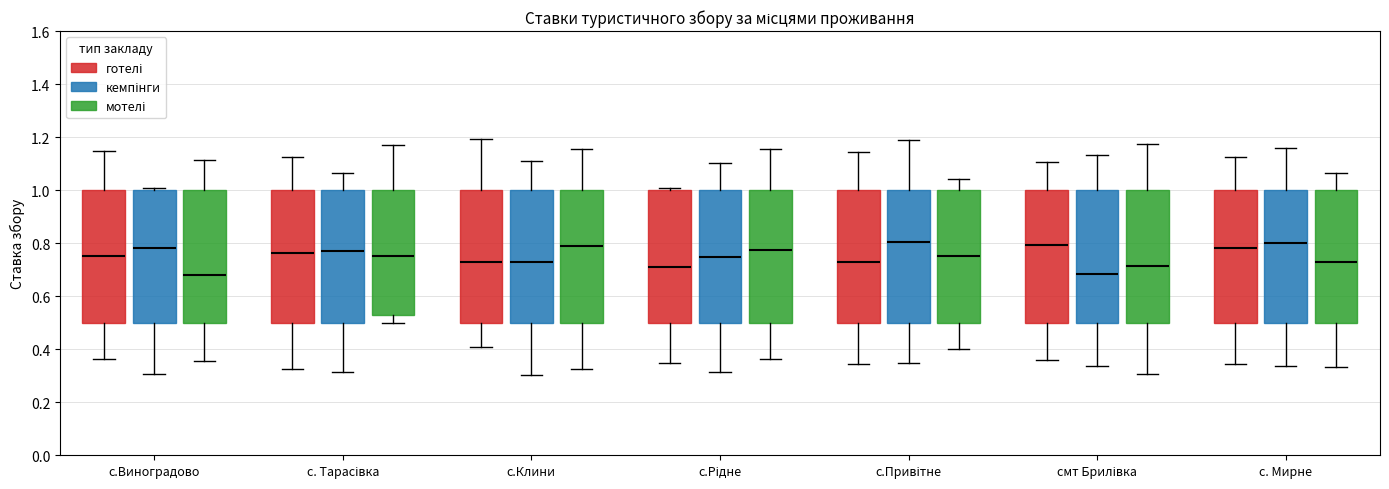

Reading left to right, transcribe this box plot: for each box, give where its median line is, the range the box spans, and where its two whiskers end, as read against the y-axis. The values are not printed on the chart, so give them approximately, as read against the axis.

с.Виноградово (готелі): median 0.76, box 0.50 to 1.00, whiskers 0.36 to 1.14
с.Виноградово (кемпінги): median 0.78, box 0.50 to 1.00, whiskers 0.30 to 1.00 (just above the box's upper edge)
с.Виноградово (мотелі): median 0.68, box 0.50 to 1.00, whiskers 0.36 to 1.12
с. Тарасівка (готелі): median 0.76, box 0.50 to 1.00, whiskers 0.32 to 1.12
с. Тарасівка (кемпінги): median 0.76, box 0.50 to 1.00, whiskers 0.32 to 1.06
с. Тарасівка (мотелі): median 0.76, box 0.52 to 1.00, whiskers 0.50 to 1.16
с.Клини (готелі): median 0.74, box 0.50 to 1.00, whiskers 0.40 to 1.20
с.Клини (кемпінги): median 0.72, box 0.50 to 1.00, whiskers 0.30 to 1.10
с.Клини (мотелі): median 0.78, box 0.50 to 1.00, whiskers 0.32 to 1.16
с.Рідне (готелі): median 0.70, box 0.50 to 1.00, whiskers 0.34 to 1.00 (just above the box's upper edge)
с.Рідне (кемпінги): median 0.74, box 0.50 to 1.00, whiskers 0.32 to 1.10
с.Рідне (мотелі): median 0.78, box 0.50 to 1.00, whiskers 0.36 to 1.16
с.Привітне (готелі): median 0.74, box 0.50 to 1.00, whiskers 0.34 to 1.14
с.Привітне (кемпінги): median 0.80, box 0.50 to 1.00, whiskers 0.34 to 1.18
с.Привітне (мотелі): median 0.74, box 0.50 to 1.00, whiskers 0.40 to 1.04
смт Брилівка (готелі): median 0.80, box 0.50 to 1.00, whiskers 0.36 to 1.10
смт Брилівка (кемпінги): median 0.68, box 0.50 to 1.00, whiskers 0.34 to 1.14
смт Брилівка (мотелі): median 0.72, box 0.50 to 1.00, whiskers 0.30 to 1.18
с. Мирне (готелі): median 0.78, box 0.50 to 1.00, whiskers 0.34 to 1.12
с. Мирне (кемпінги): median 0.80, box 0.50 to 1.00, whiskers 0.34 to 1.16
с. Мирне (мотелі): median 0.74, box 0.50 to 1.00, whiskers 0.34 to 1.06